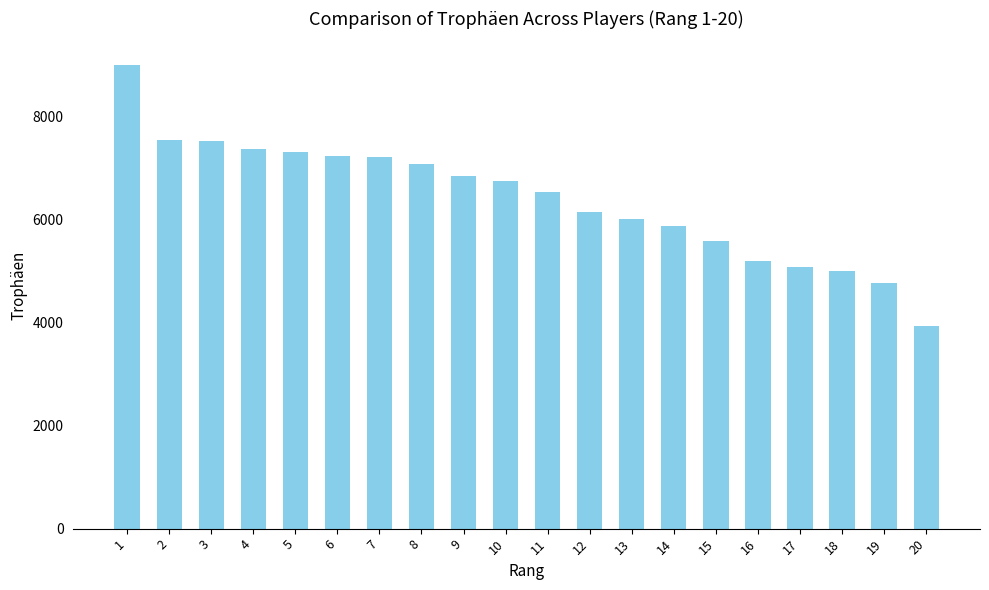

What is the difference between the second highest and second lowest values?

2778